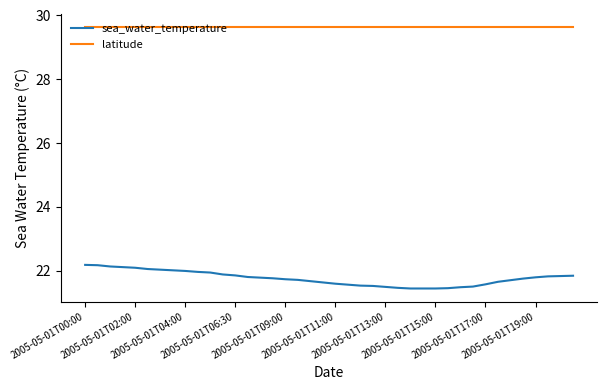

What is the highest value of the sea_water_temperature series?

22.2